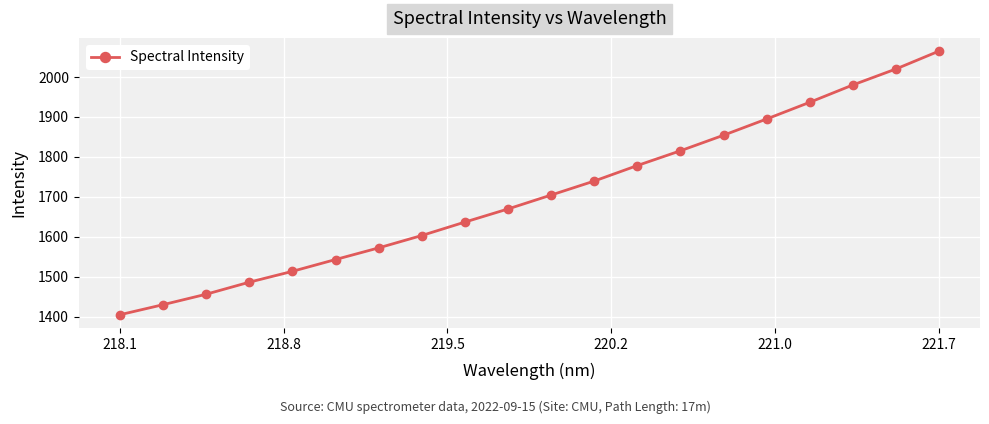

What is the difference between the maximum and minimum values?

660.1